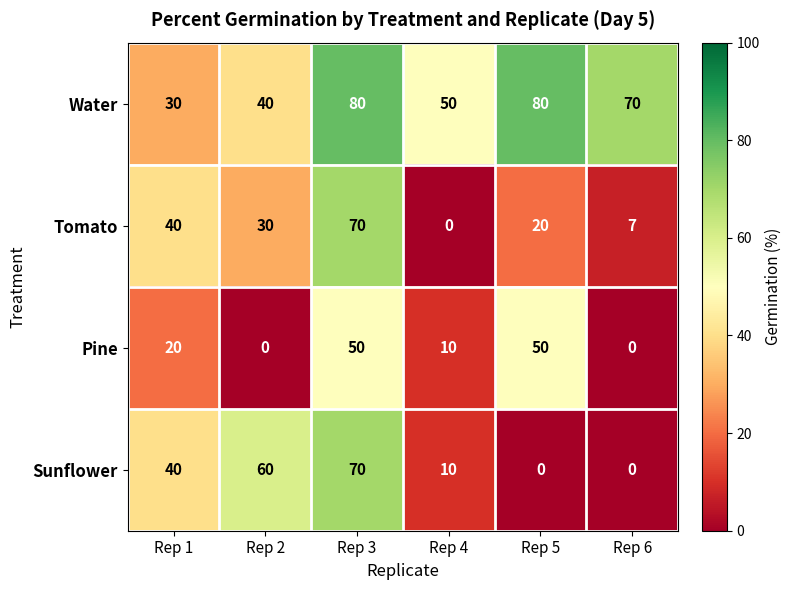

How many categories are shown in the chart?

6